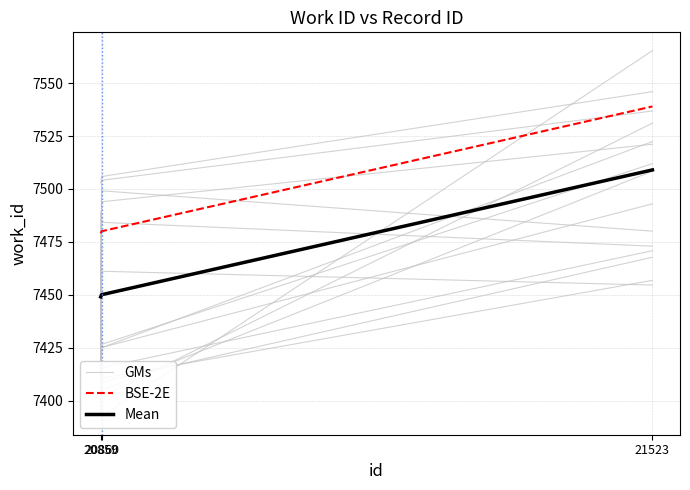

What is the sum of the GMs values at 21523 and 20859?

14970.8